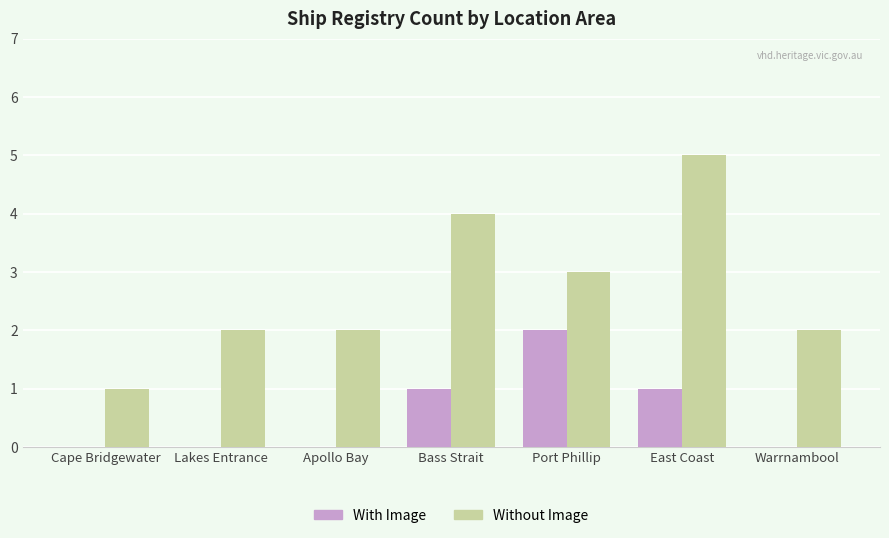

What is the approximate value of Without Image at Port Phillip?

3